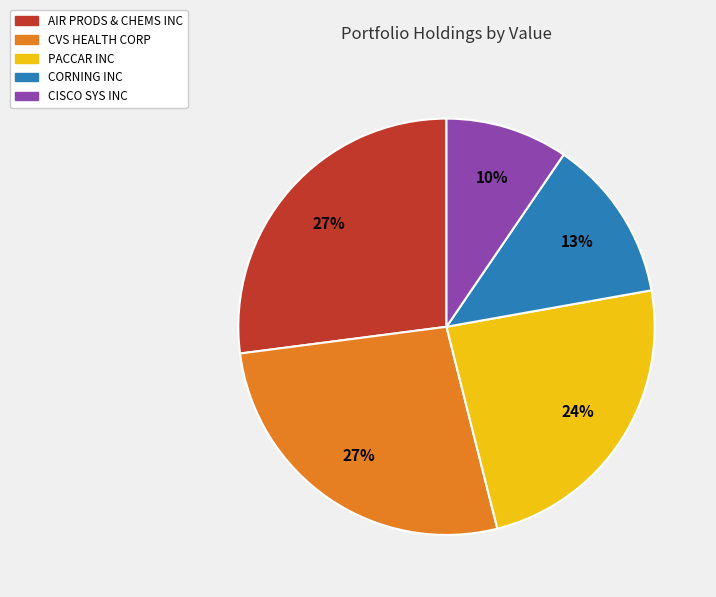

To the nearest percent, what percentage of the pie is CORNING INC?

13%